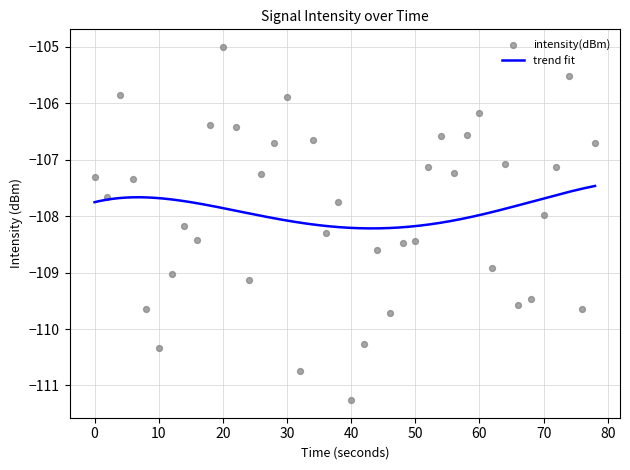

What is the minimum value for trend fit?

-108.2